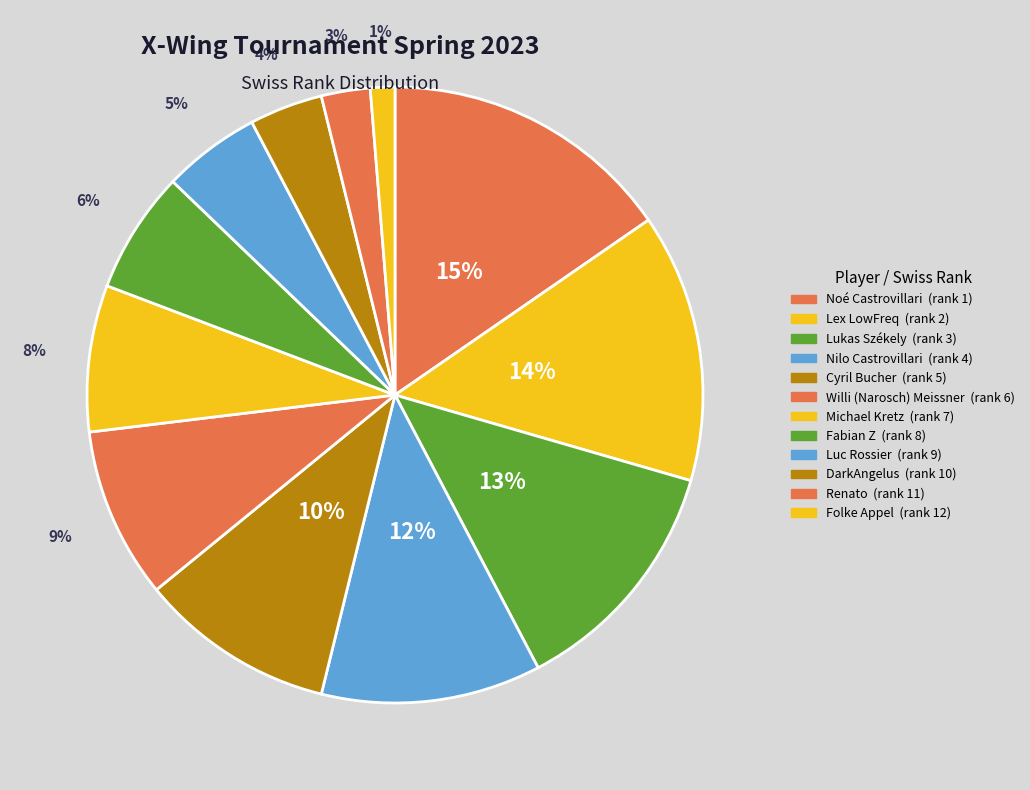

Is there a majority slice in this chart?

No